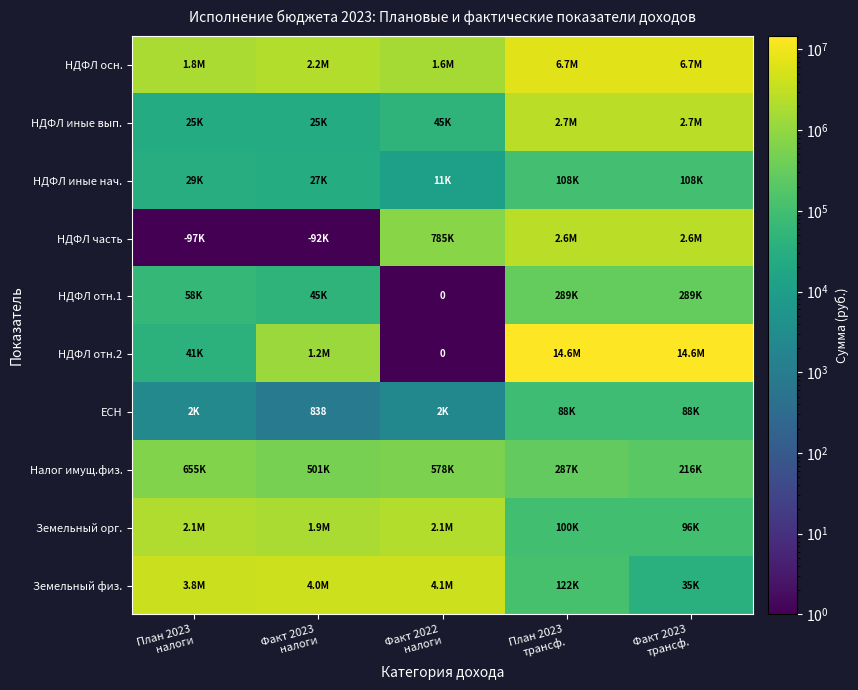

Which series has the widest spread of values?

НДФЛ отн.2